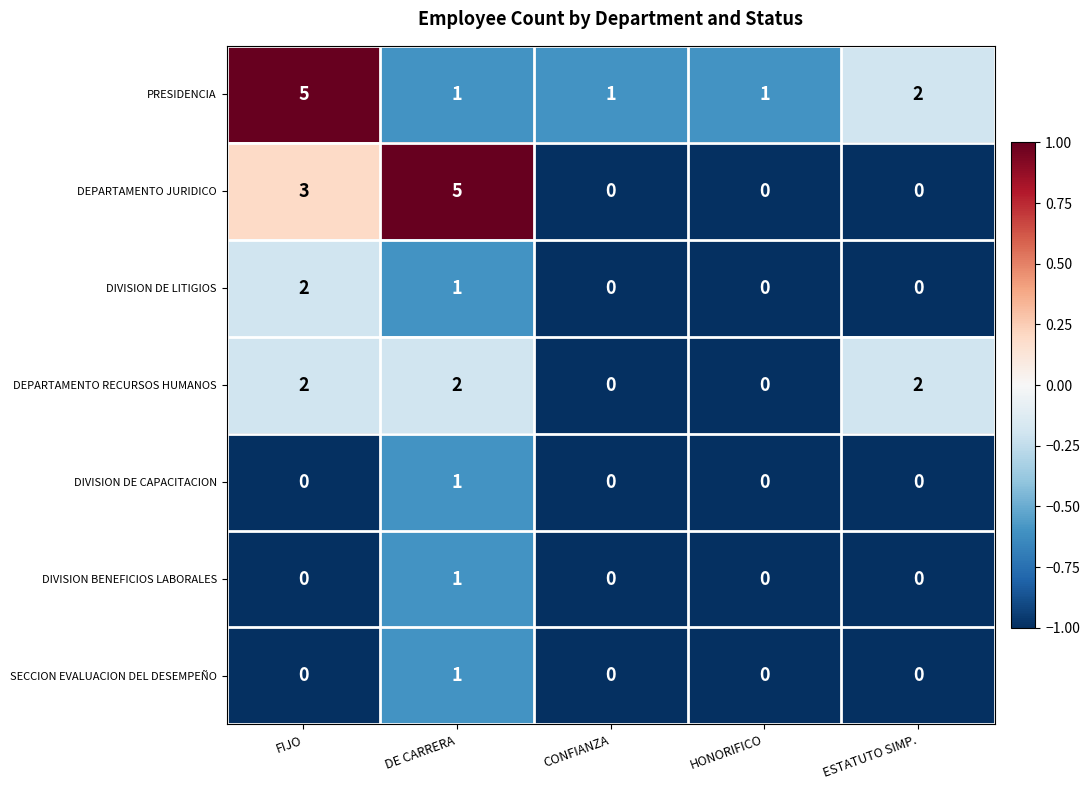

What is the difference between the highest and lowest values at DE CARRERA?

4